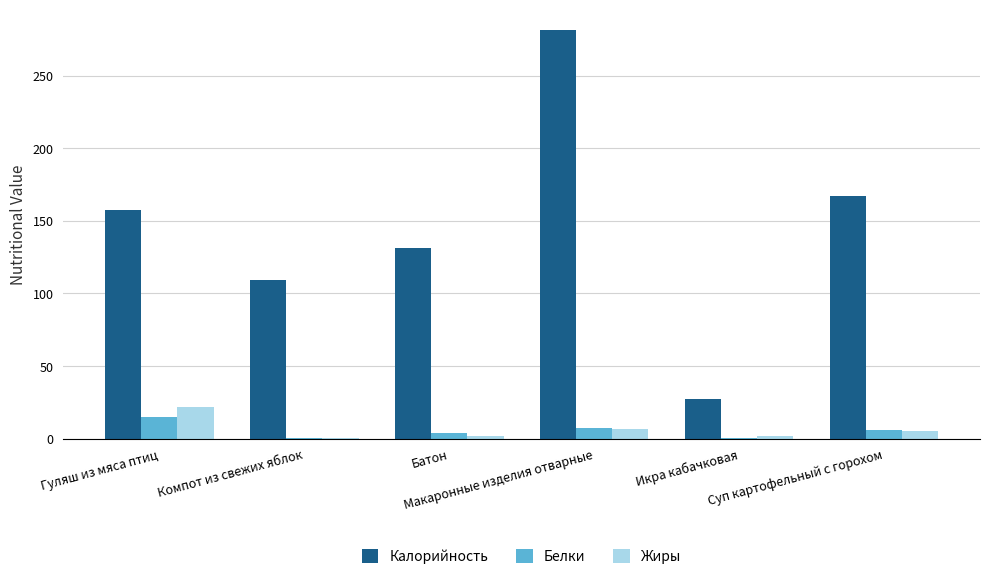

Which series has the largest total across all categories?

Калорийность